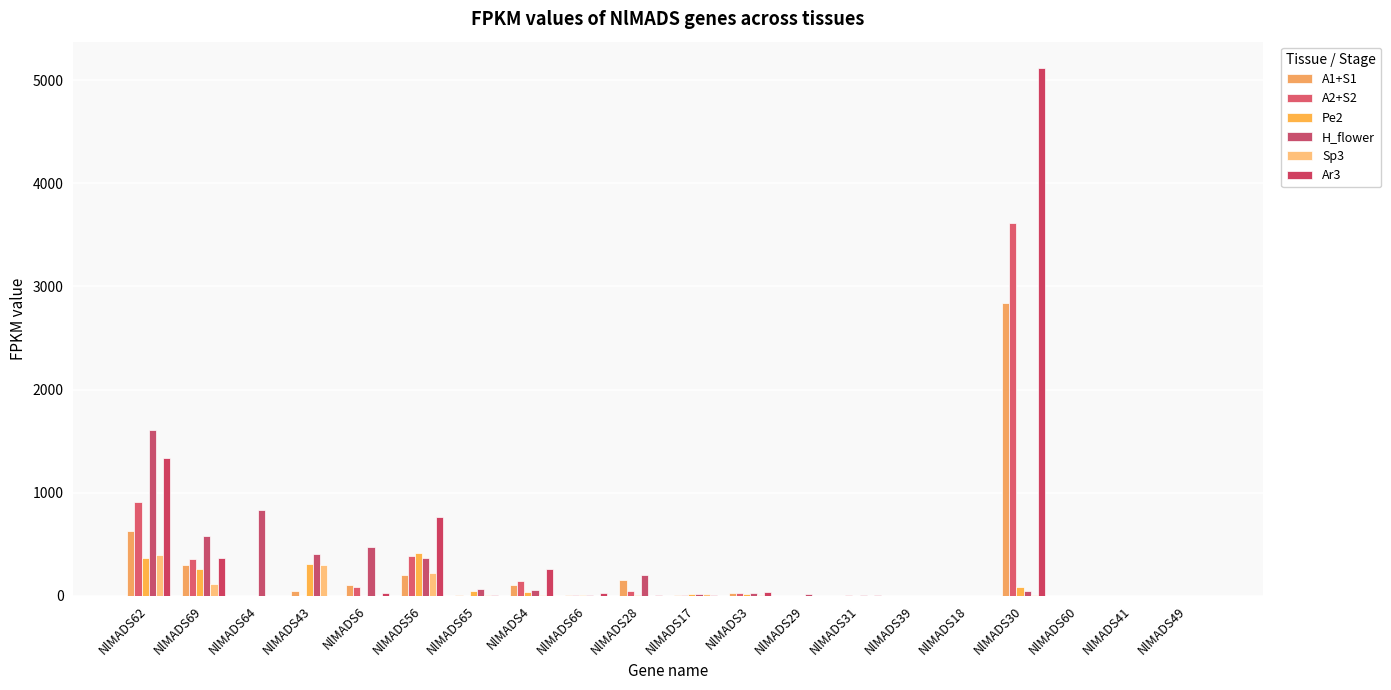

Which series has the widest spread of values?

Ar3